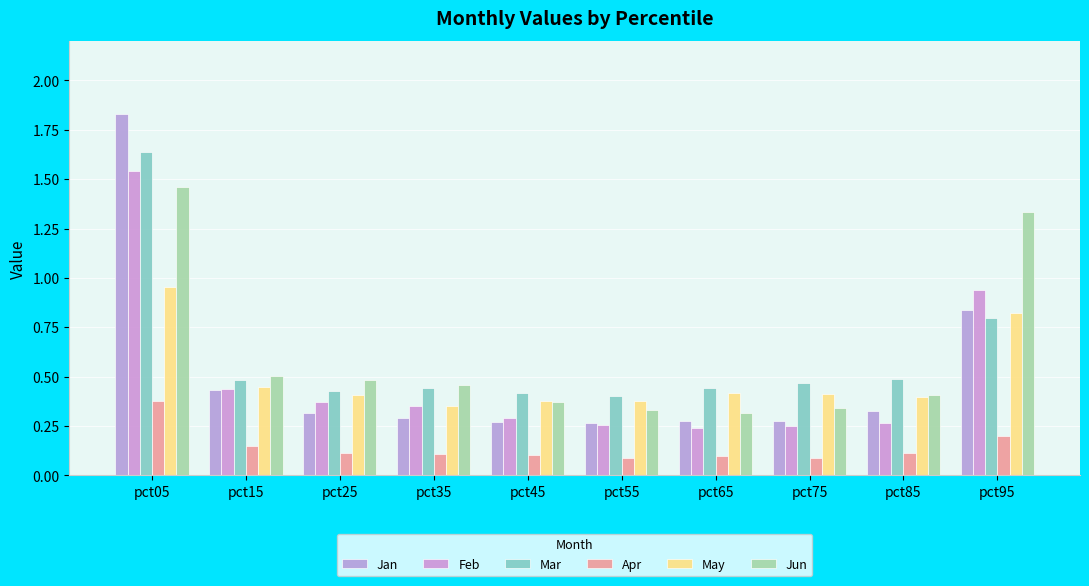

At which label does Apr reach its minimum?

pct75